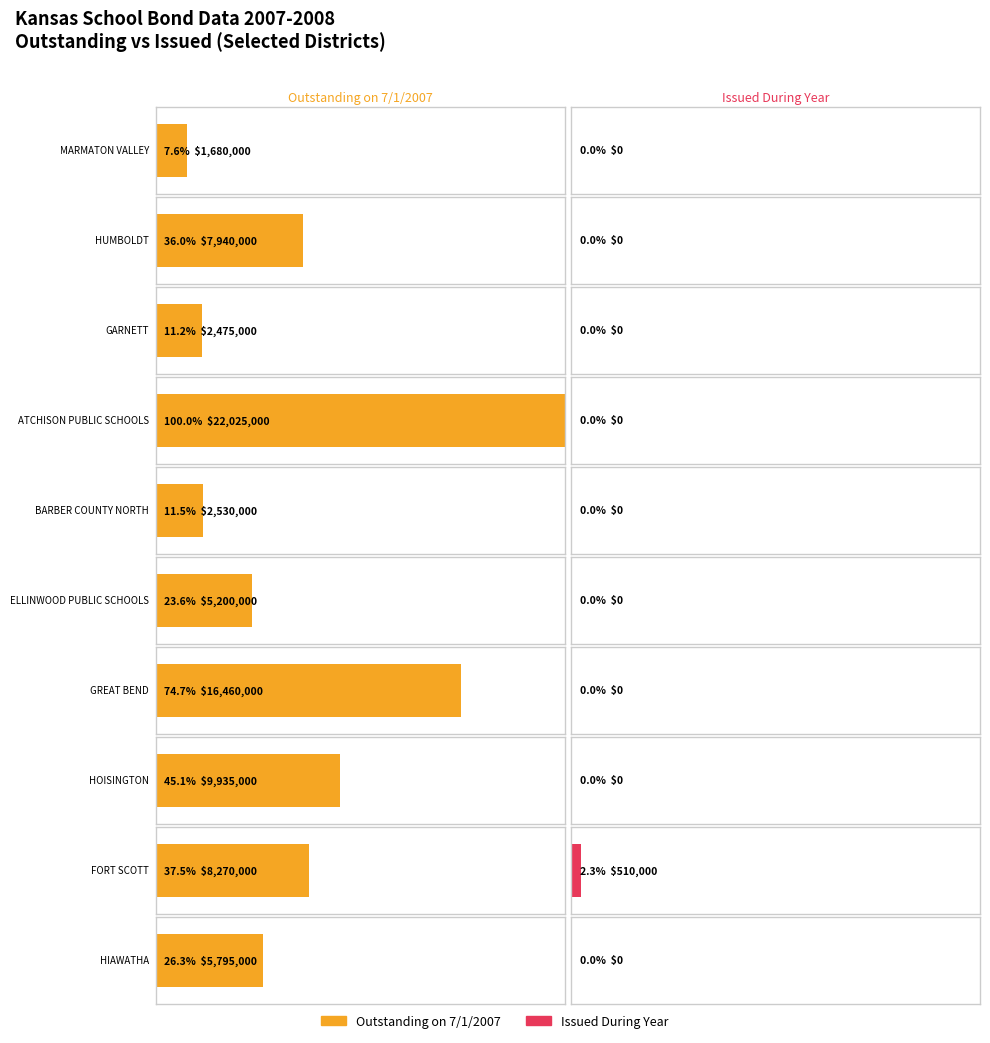

What position from the left is GARNETT?

3